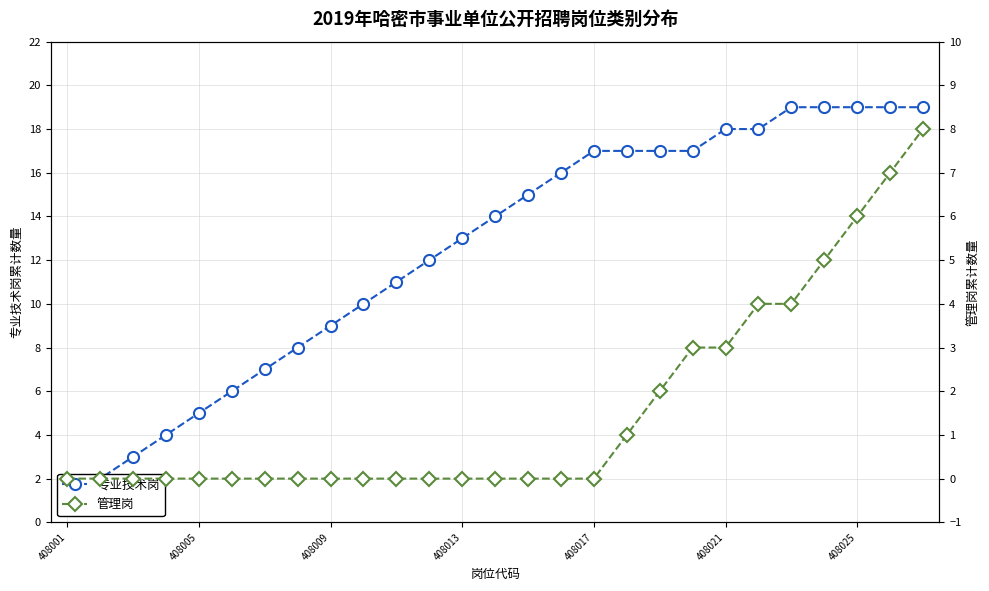

Which label corresponds to the smallest value in the chart?

408001